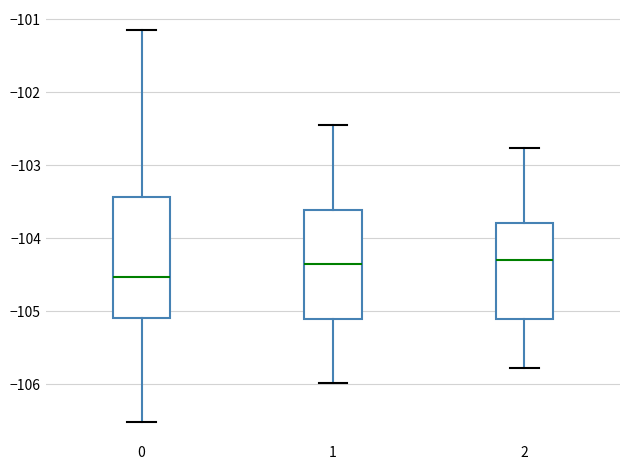

Reading left to right, read every box against the y-axis: the position of its median line, the range the box covers, and the ends of its whiskers. The values are not printed on the chart, so give them approximately, as read against the axis.

0: median -104.5, box -105.1 to -103.4, whiskers -106.5 to -101.1
1: median -104.4, box -105.1 to -103.6, whiskers -106.0 to -102.4
2: median -104.3, box -105.1 to -103.8, whiskers -105.8 to -102.8